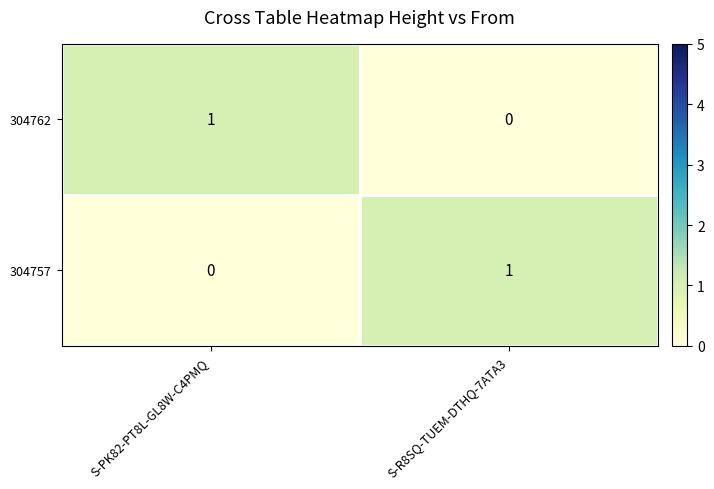

Is the value of 304762 at S-PK82-PT8L-GL8W-C4PMQ greater than the value of 304757 at S-PK82-PT8L-GL8W-C4PMQ?

Yes